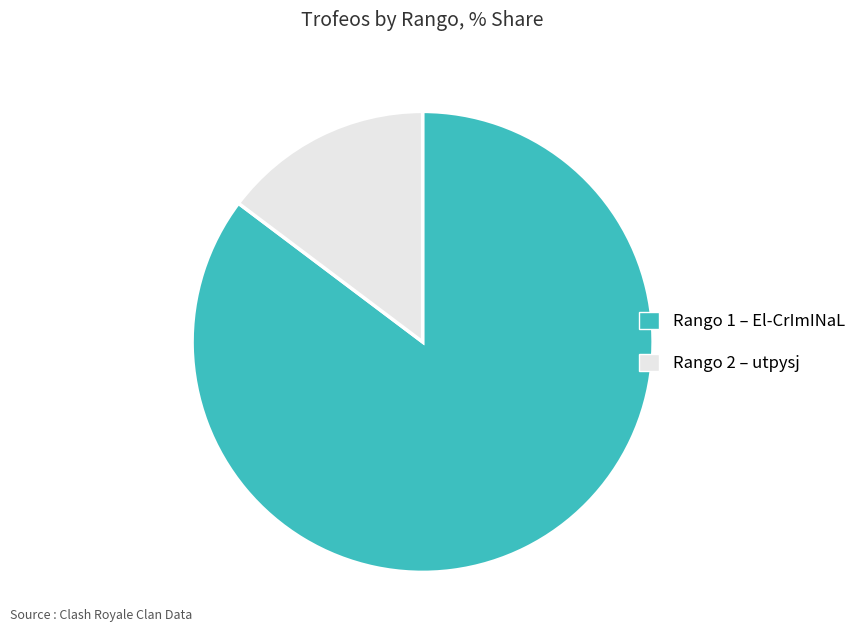

Is there a majority slice in this chart?

Yes